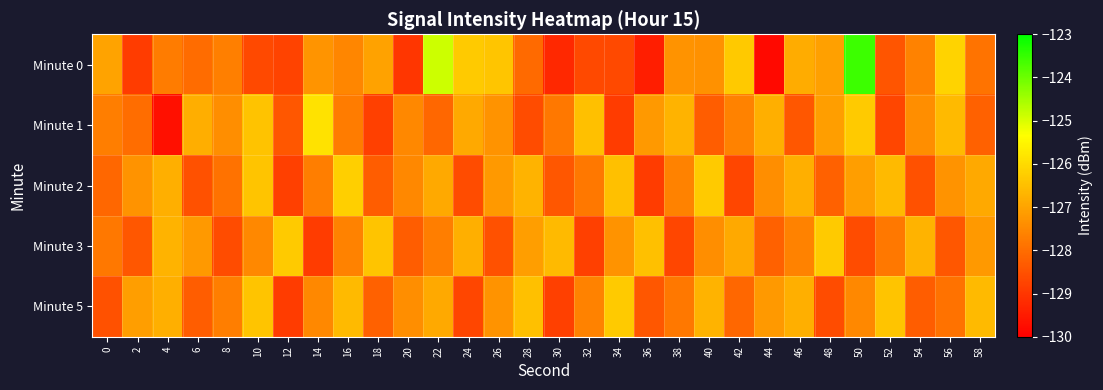

At which category is the sum across all series the highest?

50